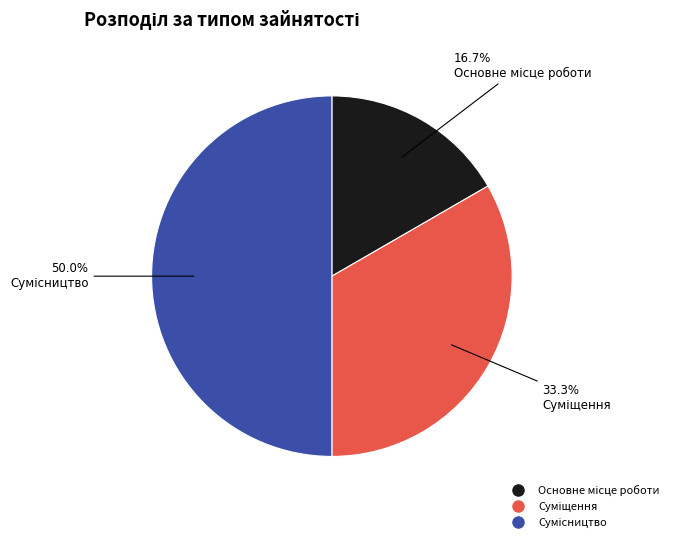

Does Сумісництво represent more than half of the total?

No